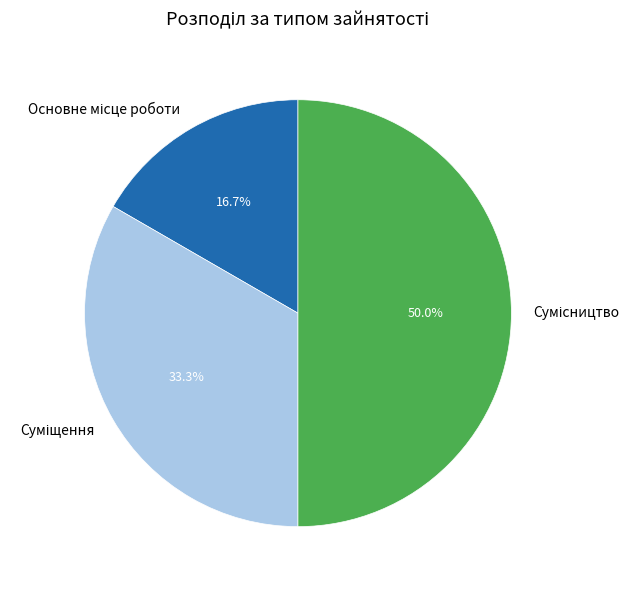

Count the number of slices in the pie.

3